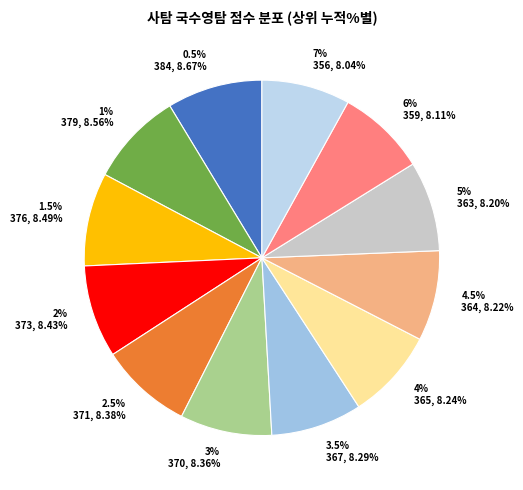

Which has a higher value, 4.5% or 1.5%?

1.5%